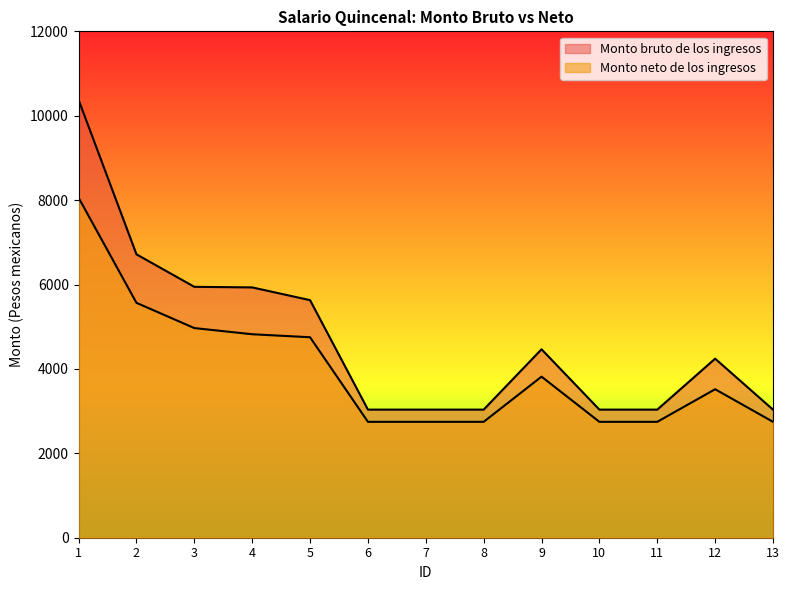

Reading left to right, extract all data points from this chart.

Monto bruto de los ingresos: 1=10376.0	2=6715.7	3=5945.5	4=5931.8	5=5629.6	6=3035.5	7=3035.5	8=3035.5	9=4465.5	10=3035.5	11=3035.5	12=4243.0	13=3035.5
Monto neto de los ingresos: 1=8056.5	2=5566.4	3=4967.9	4=4821.7	5=4750.6	6=2746.2	7=2746.2	8=2746.2	9=3817.2	10=2746.2	11=2746.2	12=3518.9	13=2746.2